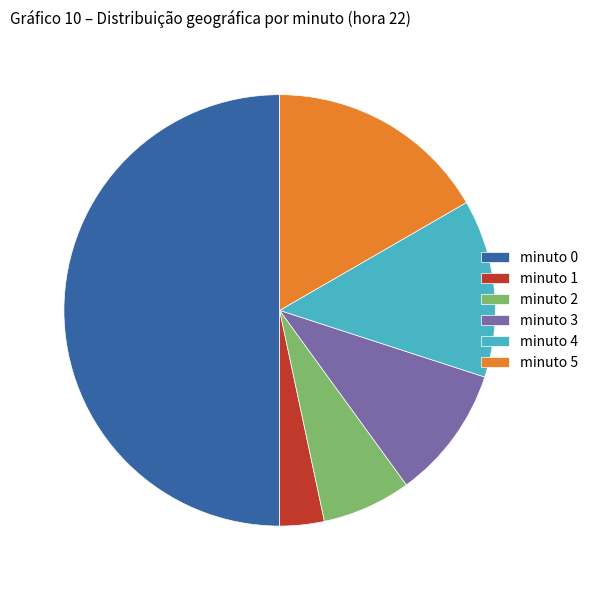

Which has a higher value, minuto 4 or minuto 3?

minuto 4